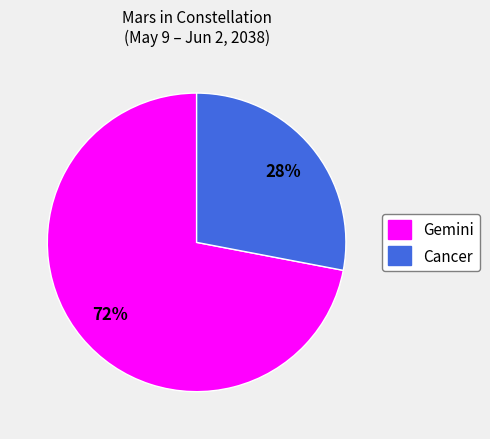

To the nearest percent, what percentage of the pie is Gemini?

72%